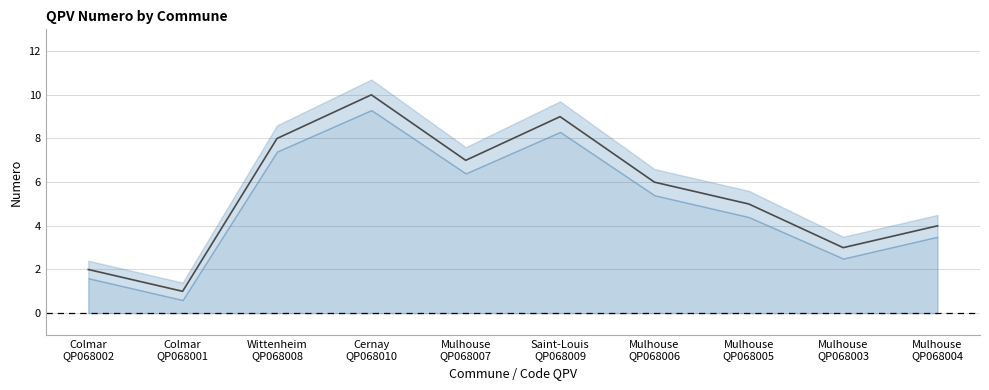

Approximately how many times larger is the value at Saint-Louis
QP068009 compared to Colmar
QP068001?

9.0